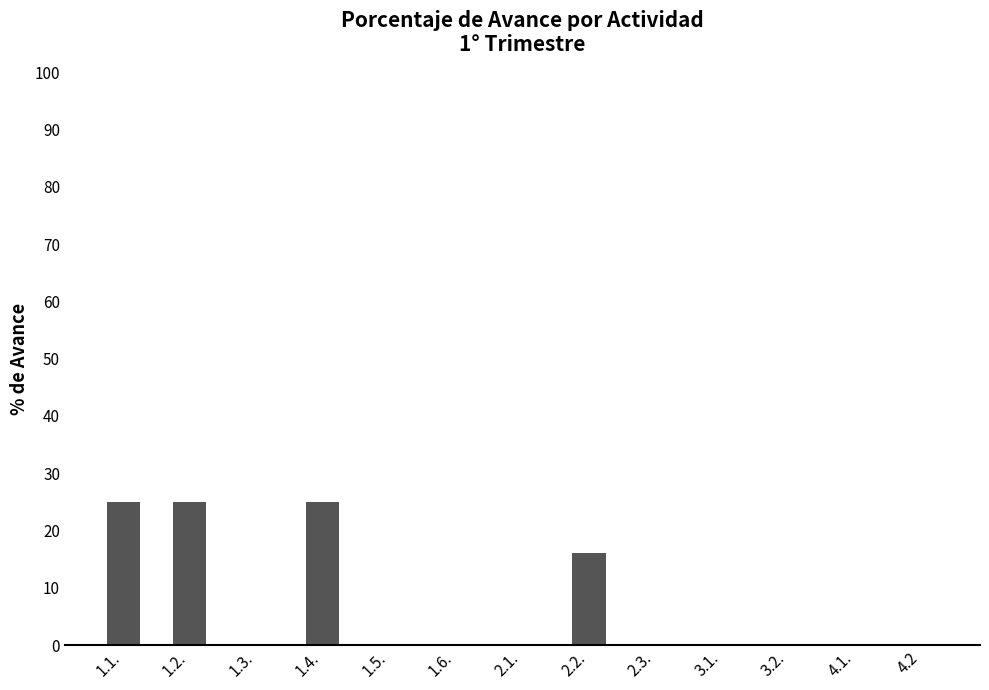

How many values are between 0 and 16?

10